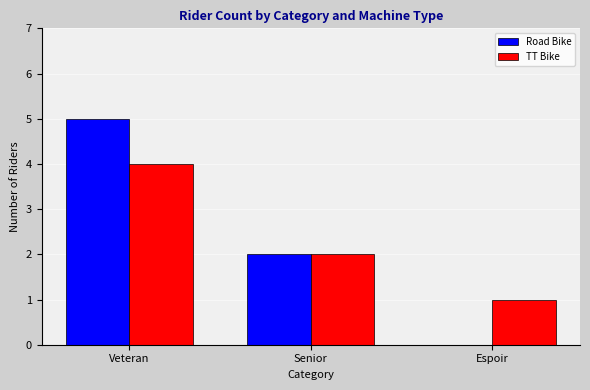

True or false: Road Bike has a value of 1 at Senior.

False